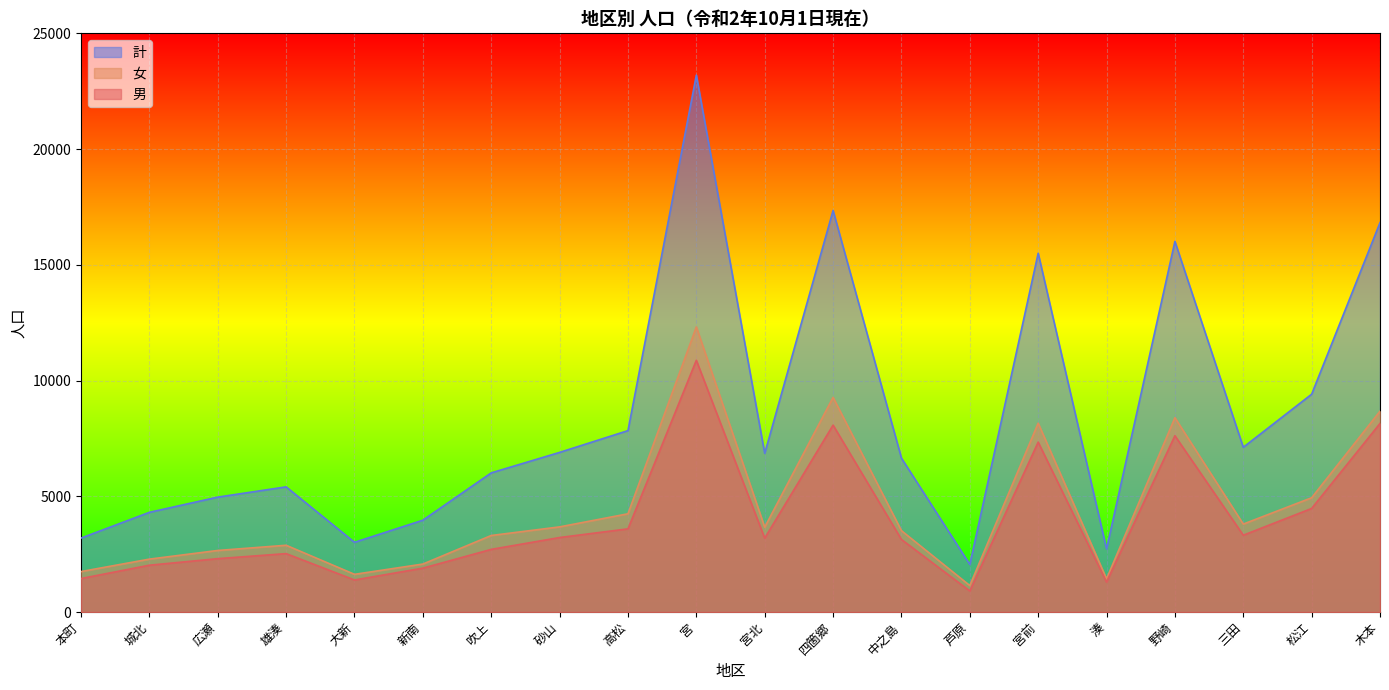

True or false: 女 and 男 intersect in this chart.

False